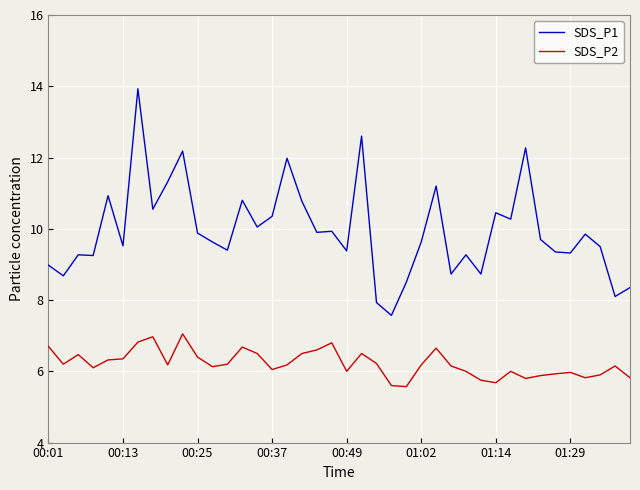

True or false: SDS_P1 and SDS_P2 intersect in this chart.

False